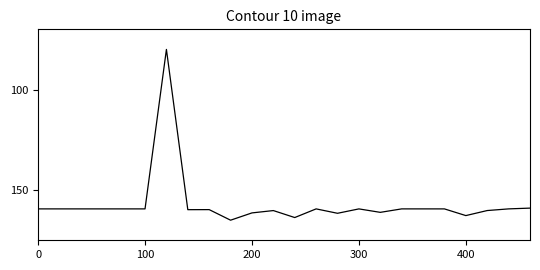

What is the greatest value displayed?

165.0